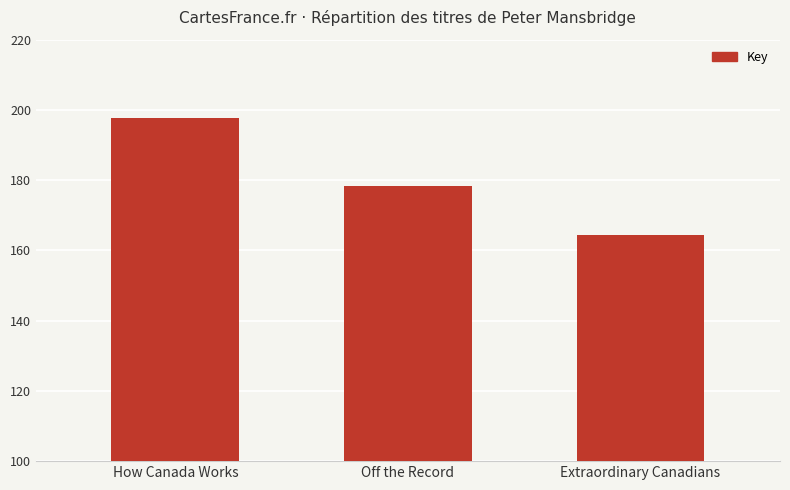

Does the chart contain stacked bars?

No